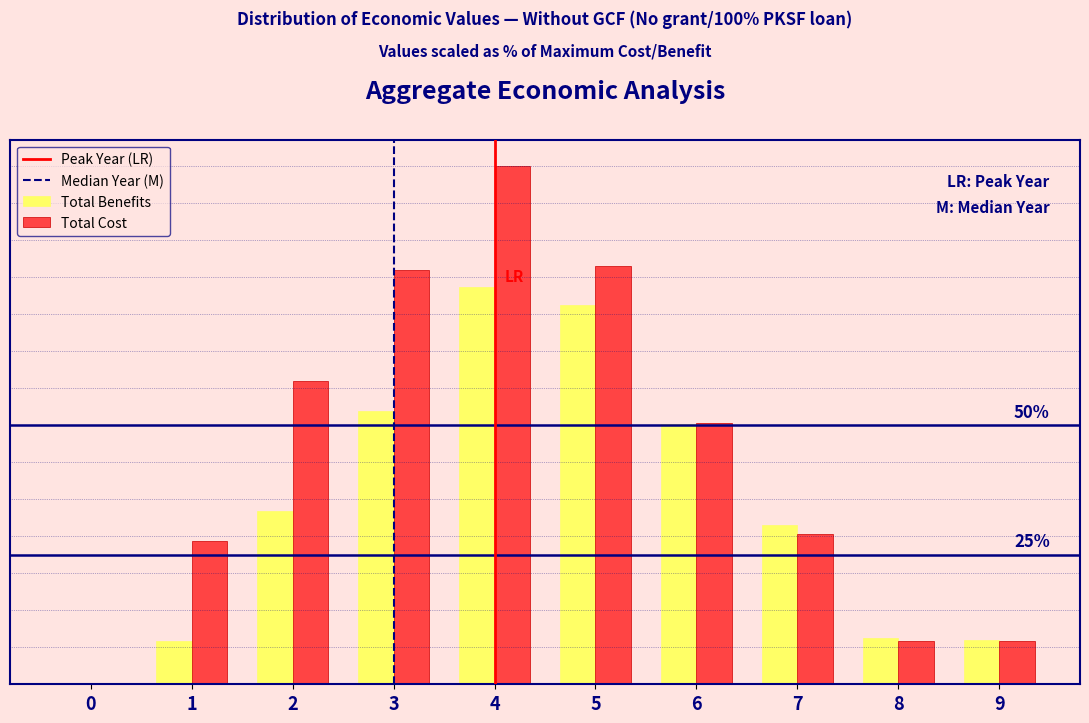

Are the bars grouped side by side (vs. stacked)?

Yes